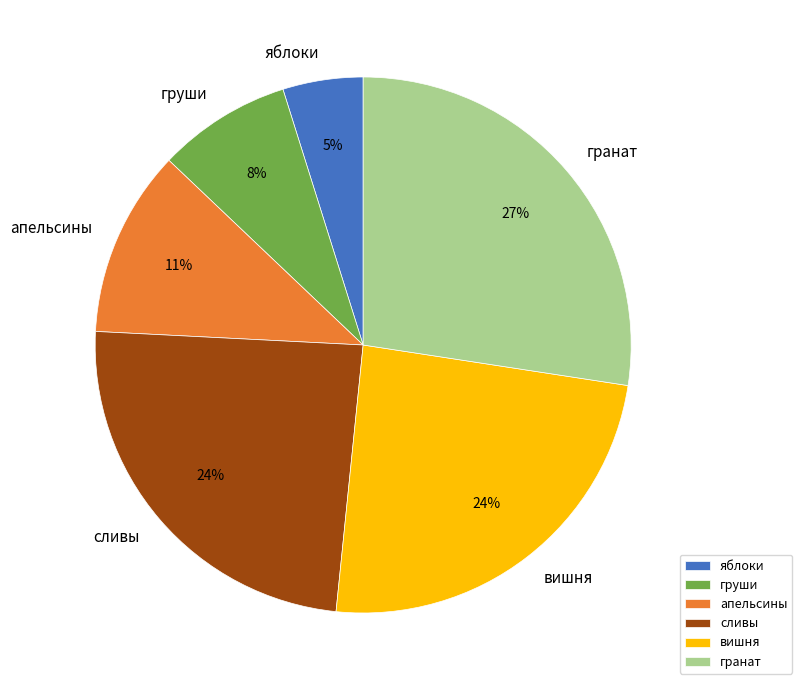

True or false: сливы accounts for 14% of the total.

False